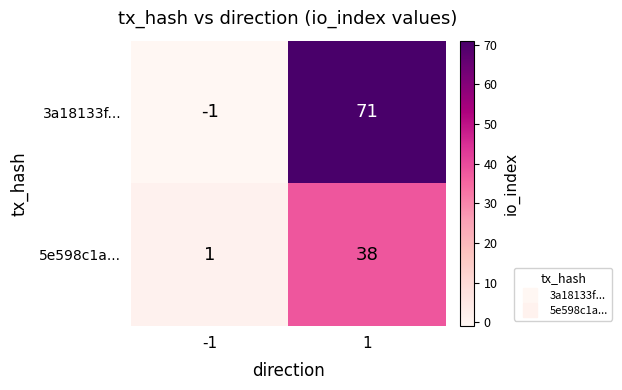

What is the maximum value for 5e598c1a...?

38